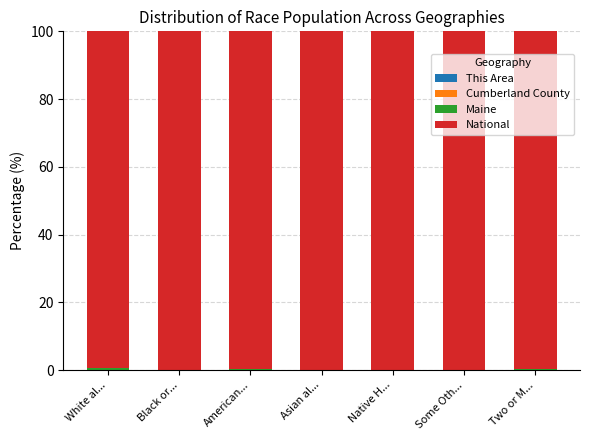

Does the chart contain stacked bars?

Yes